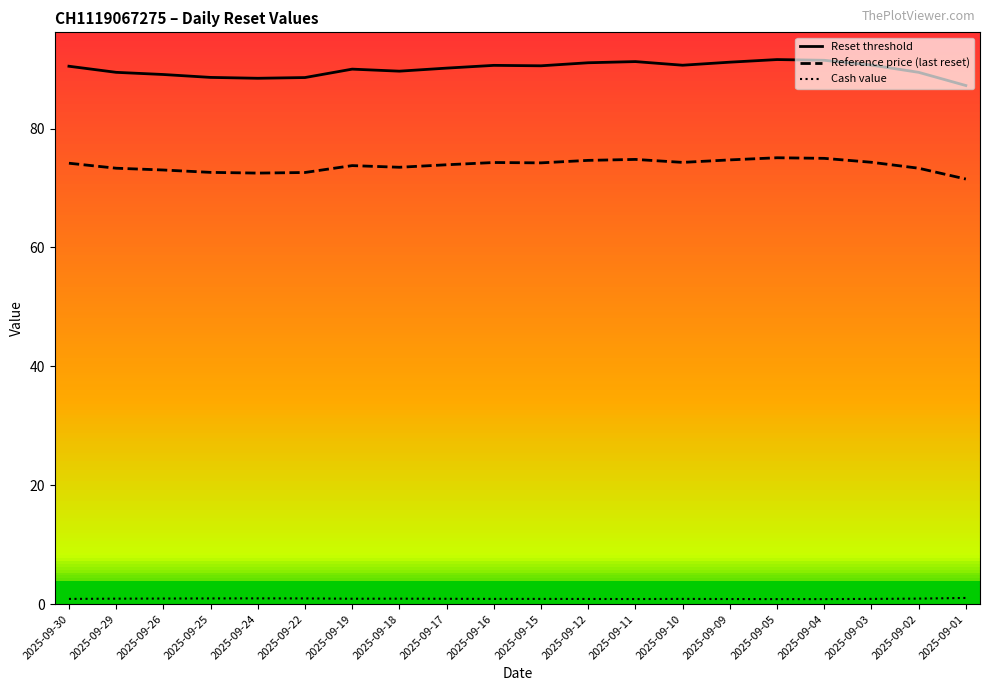

What are all the series names shown in the legend?

Reset threshold, Reference price (last reset), Cash value